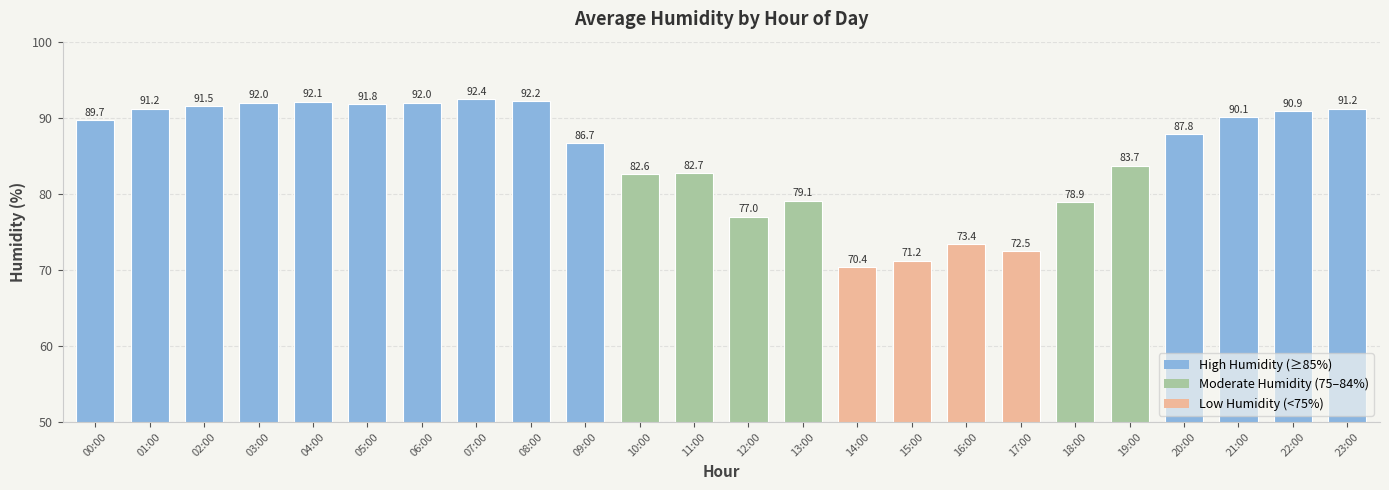

What is the label of the 22nd bar from the right?

02:00